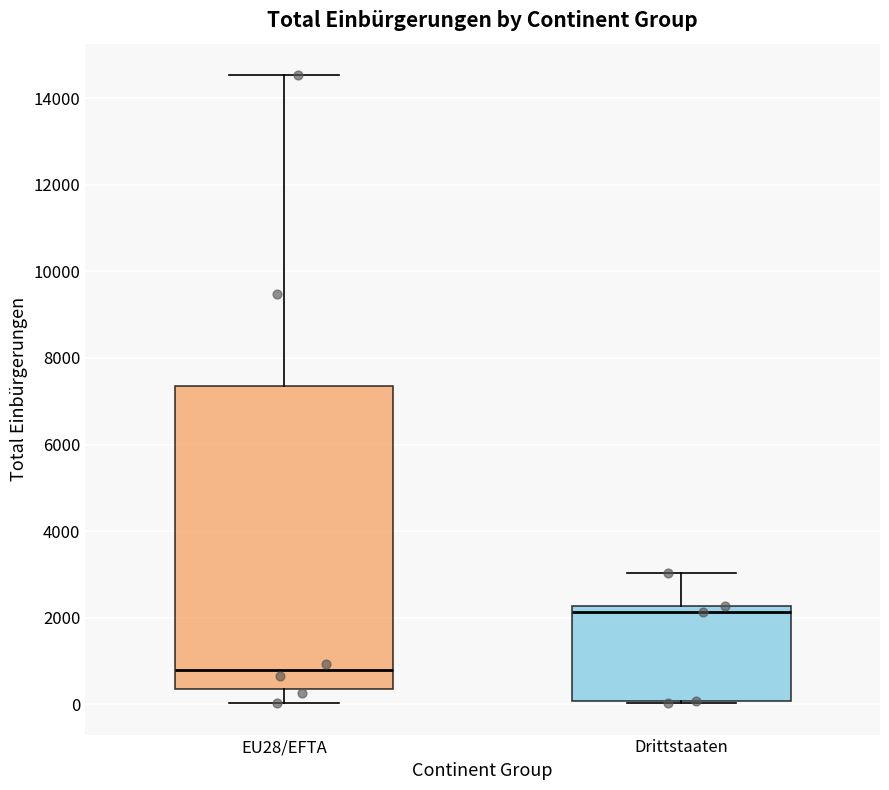

Reading left to right, read every box against the y-axis: the position of its median line, the range the box covers, and the ends of its whiskers. The values are not printed on the chart, so give them approximately, as read against the axis.

EU28/EFTA: median 800, box 400 to 7400, whiskers 0 to 14600
Drittstaaten: median 2200 (just below the box's upper edge), box 0 to 2200, whiskers 0 to 3000